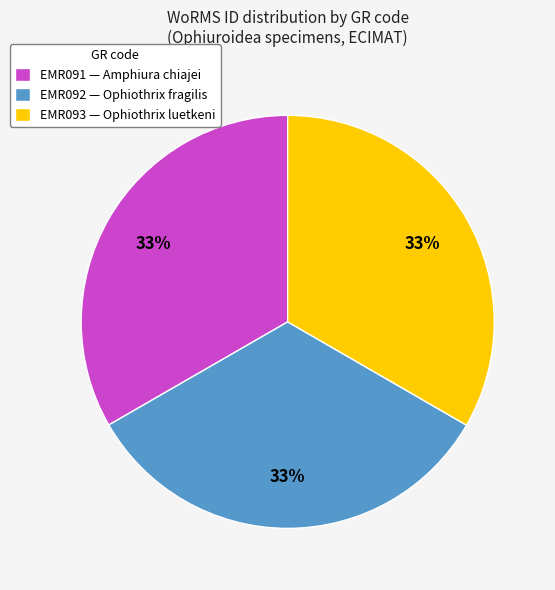

Is there any slice that represents more than half of the pie?

No